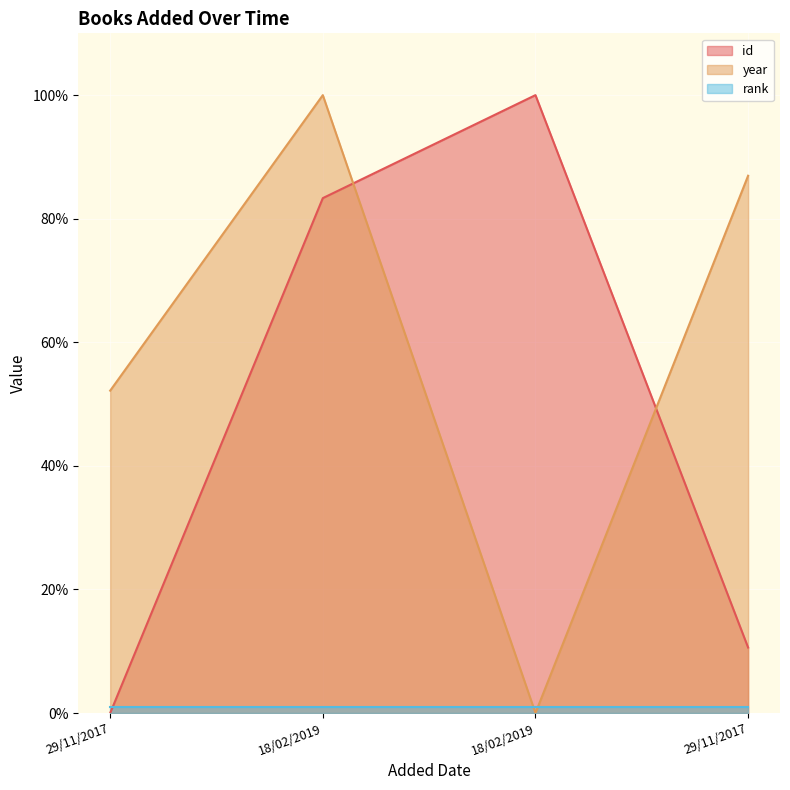

At which label does id first exceed 83?

18/02/2019